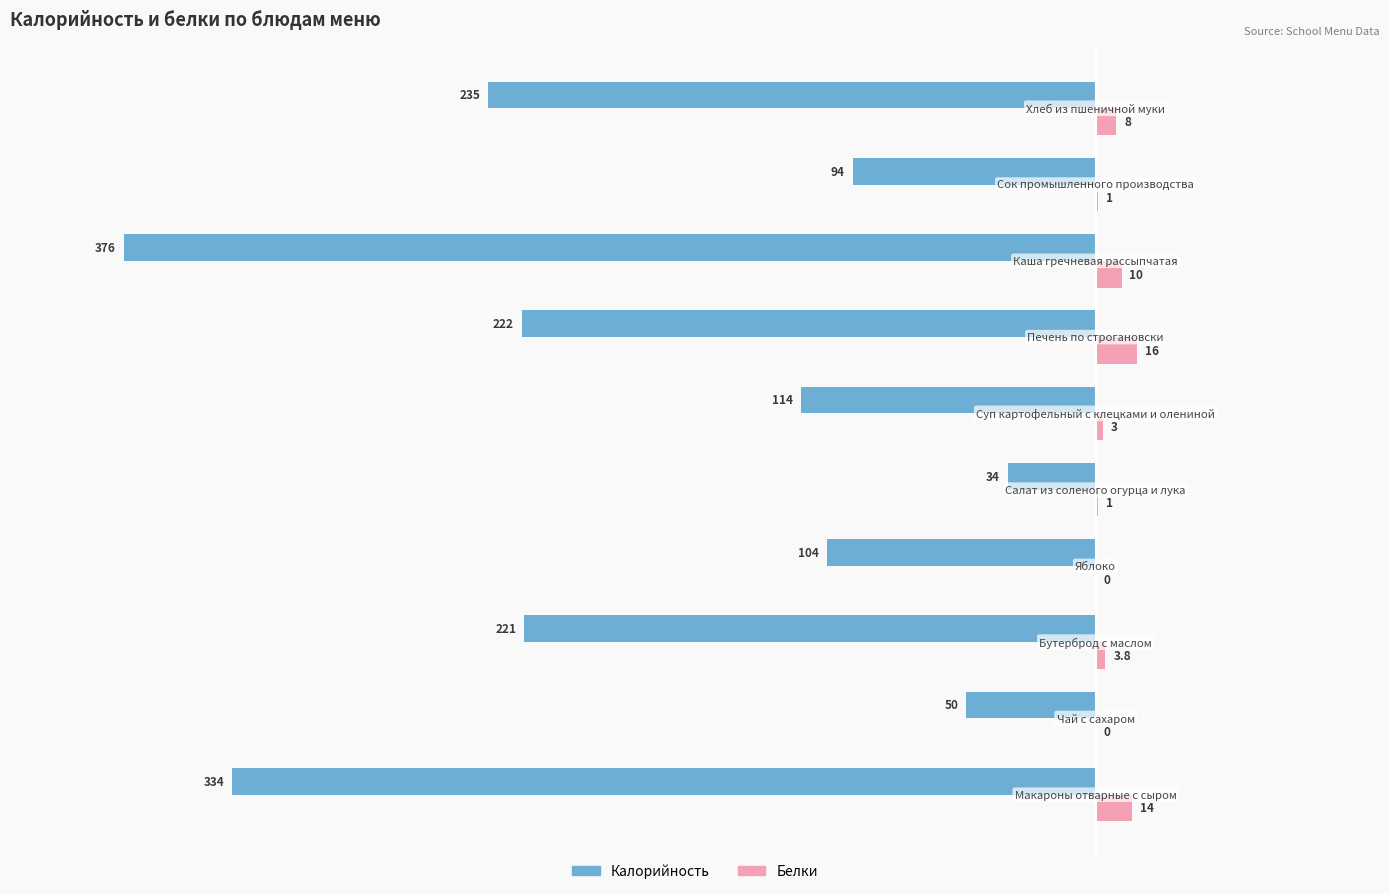

What is the maximum value for Калорийность?

-34.0